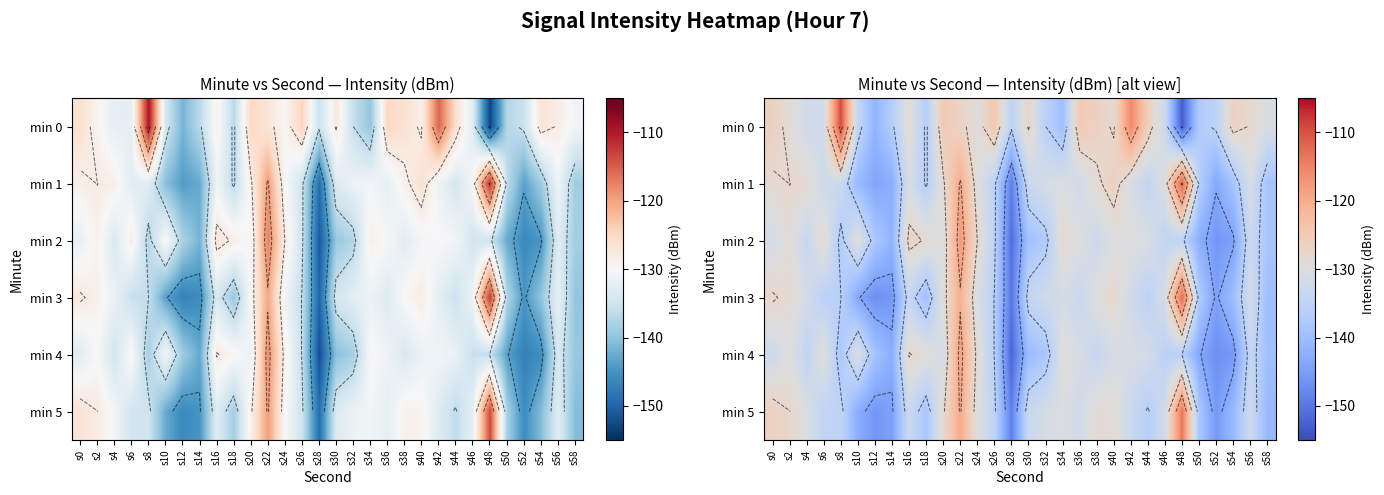

Is the value of min 0 at s56 greater than the value of min 2 at s28?

Yes